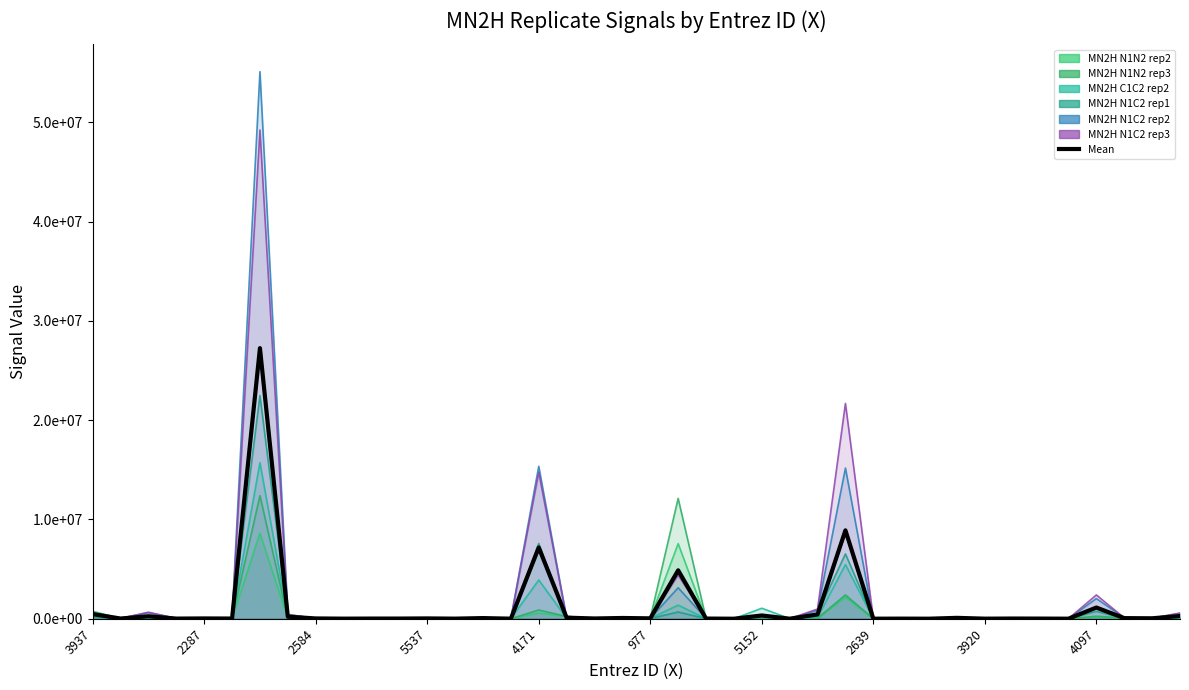

What is the label of the 29th point from the right?

11